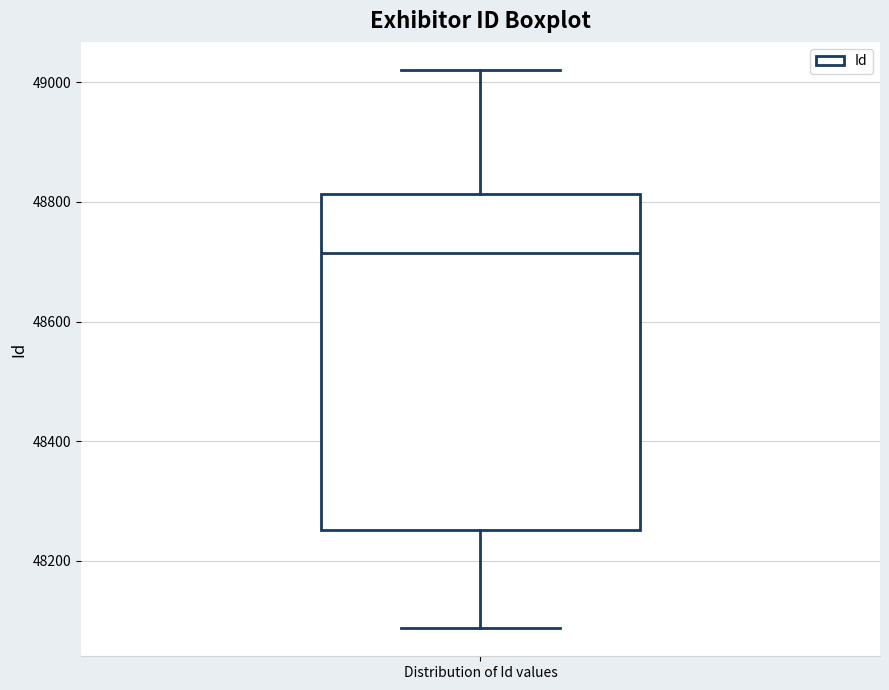

Transcribe this box plot: give where the median line is, the range the box spans, and where the two whiskers end, as read against the y-axis. The values are not printed on the chart, so give them approximately, as read against the axis.

median 48720, box 48260 to 48820, whiskers 48080 to 49020